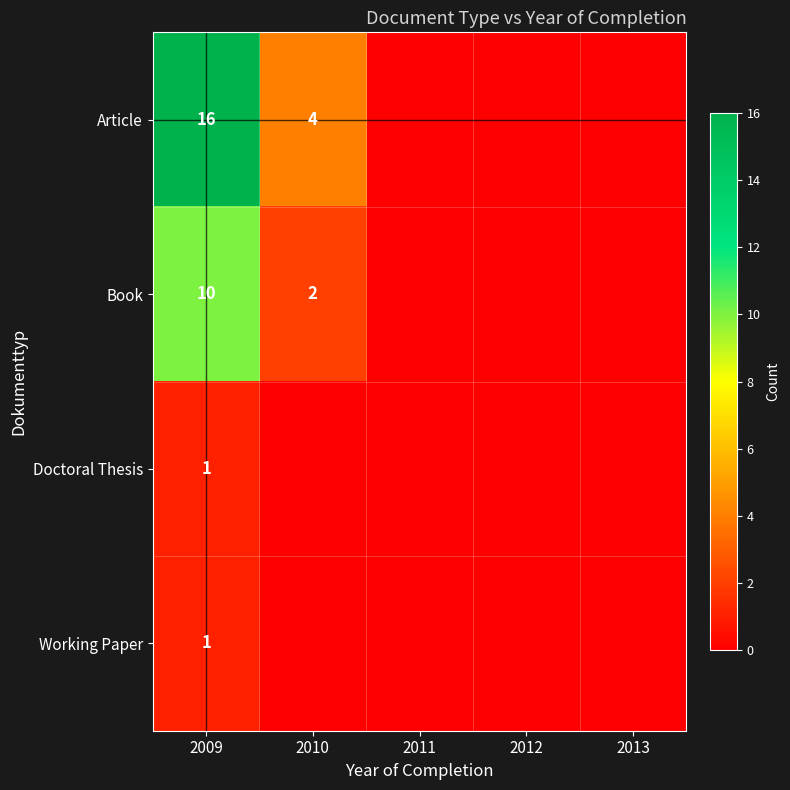

True or false: Book has a value of 2 at 2010.

True